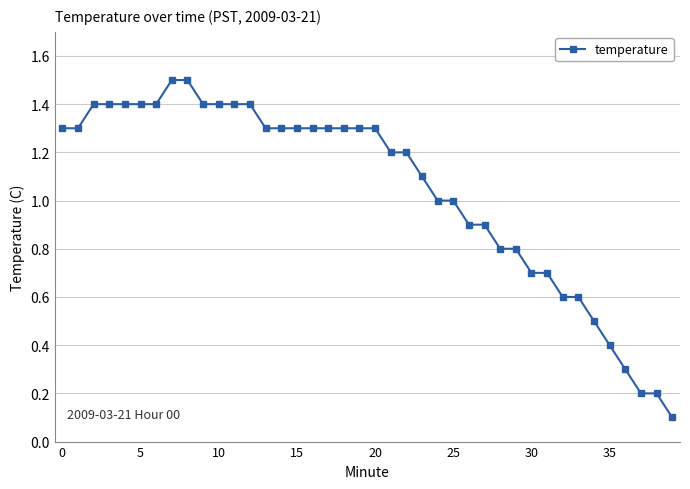

What is the smallest value displayed?

0.1